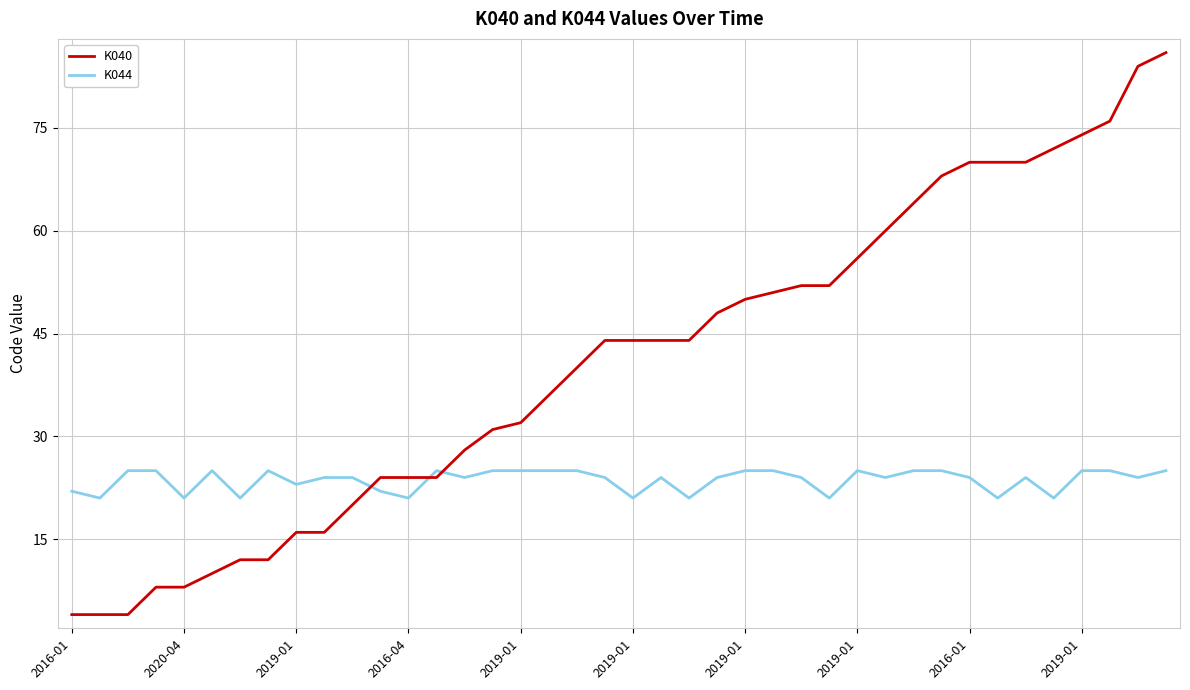

What are all the series names shown in the legend?

K040, K044